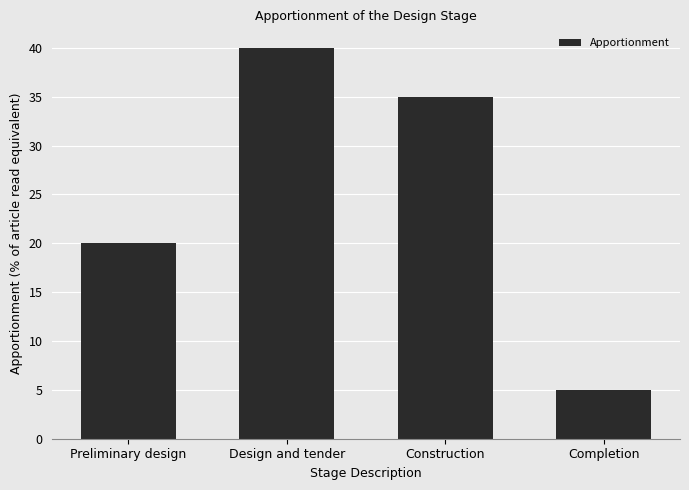

Count the values in the range 20 to 40.

3